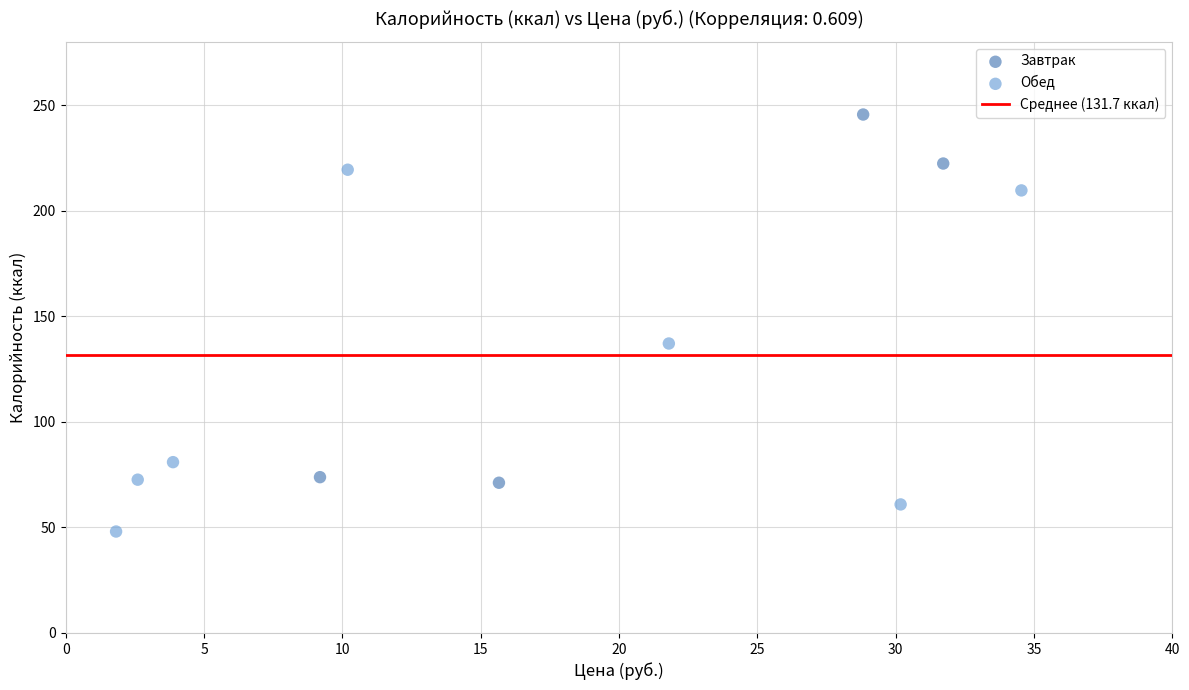

Which series reaches the maximum Y coordinate?

Завтрак